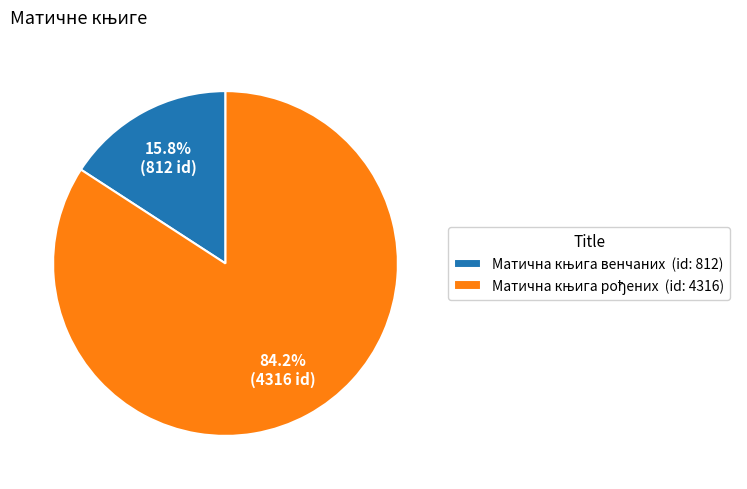

Is there any slice that represents more than half of the pie?

Yes